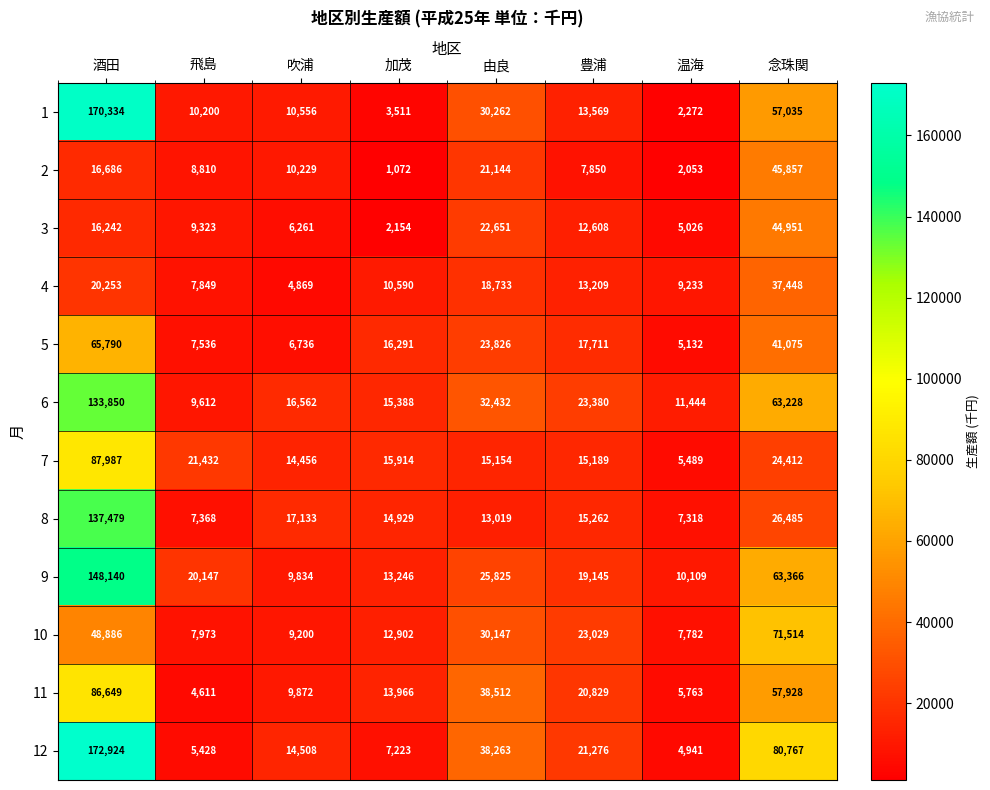

Which series has the largest total across all categories?

12